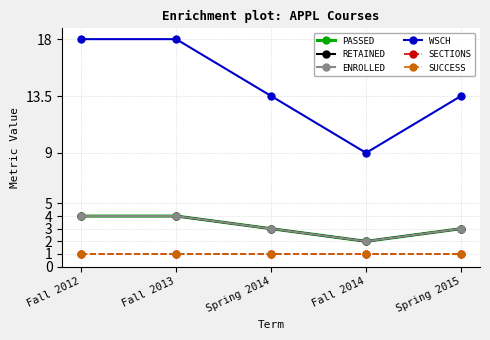

Which series has the largest total across all categories?

WSCH